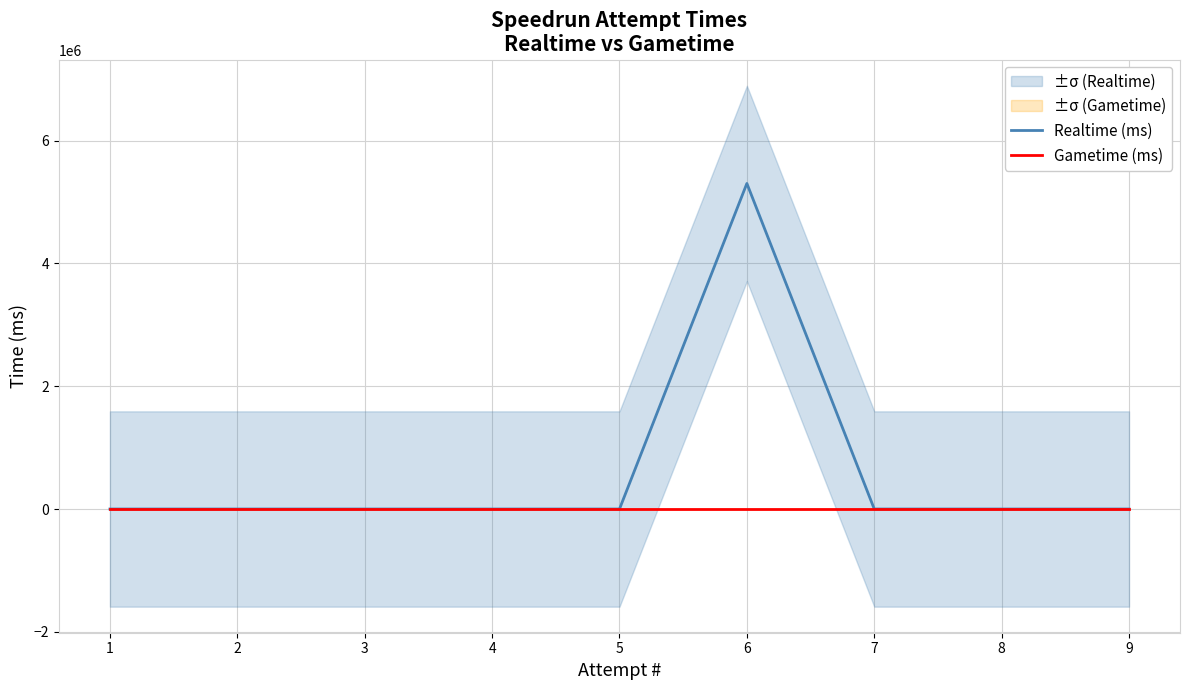

At which category is the sum across all series the highest?

6